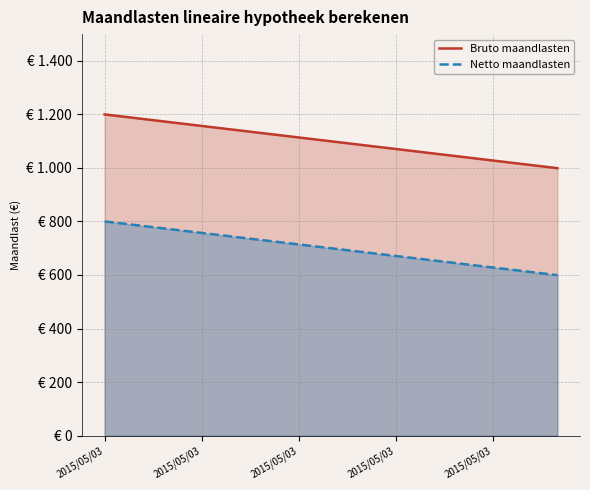

What are all the series names shown in the legend?

Bruto maandlasten, Netto maandlasten